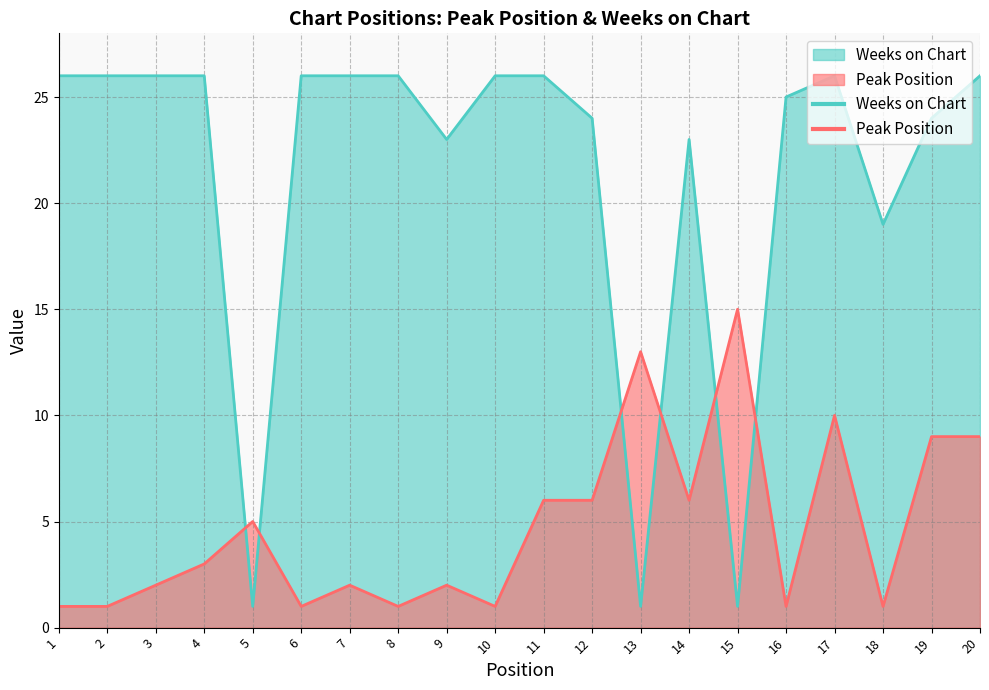

How many data points in Peak Position are less than 3?

10